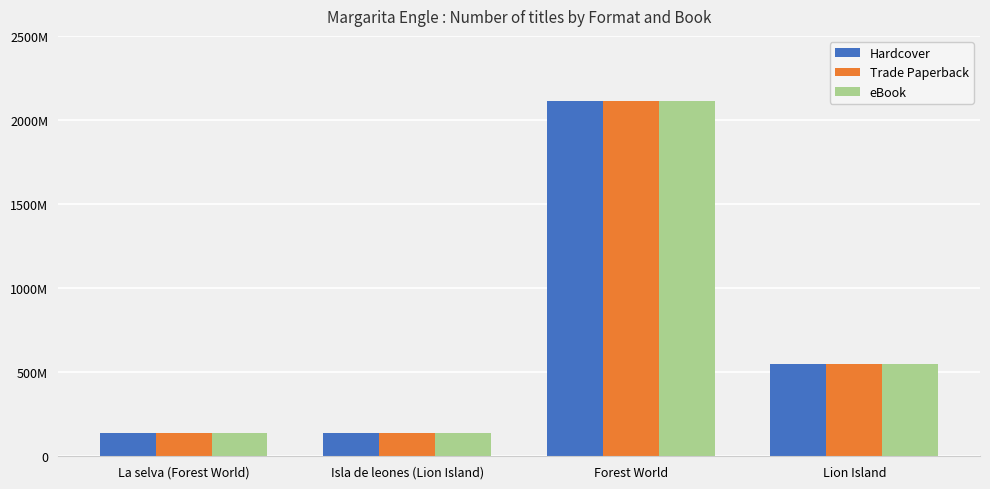

What is the sum of the eBook values at Isla de leones (Lion Island) and La selva (Forest World)?

280284532